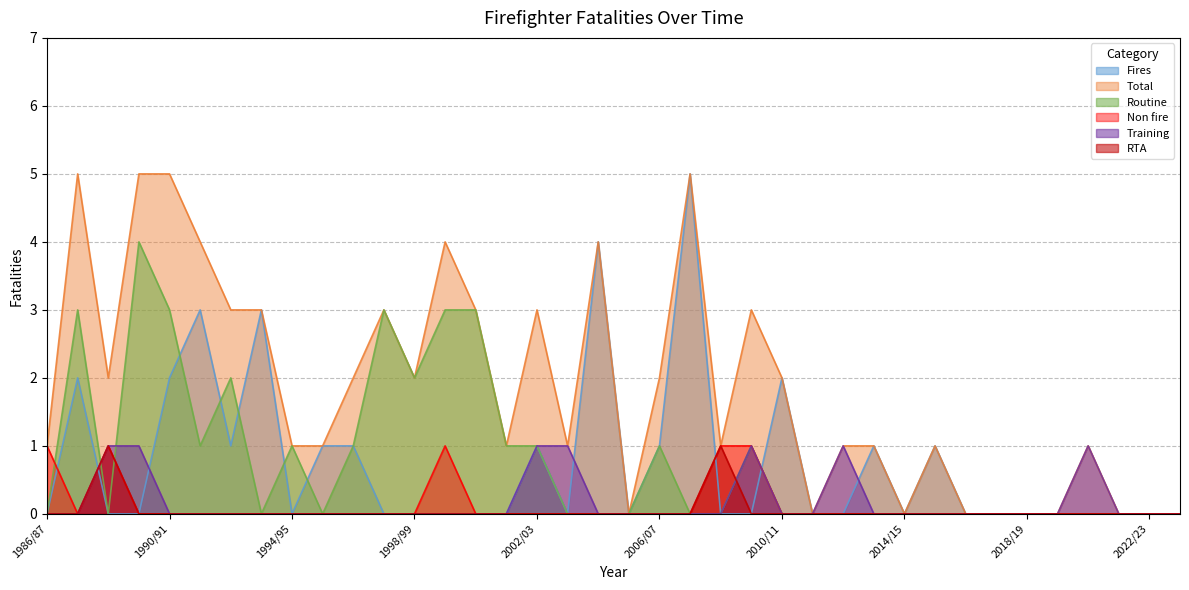

Rank the series at 2010/11 from highest to lowest value.

Fires, Total, Routine, Non fire, Training, RTA